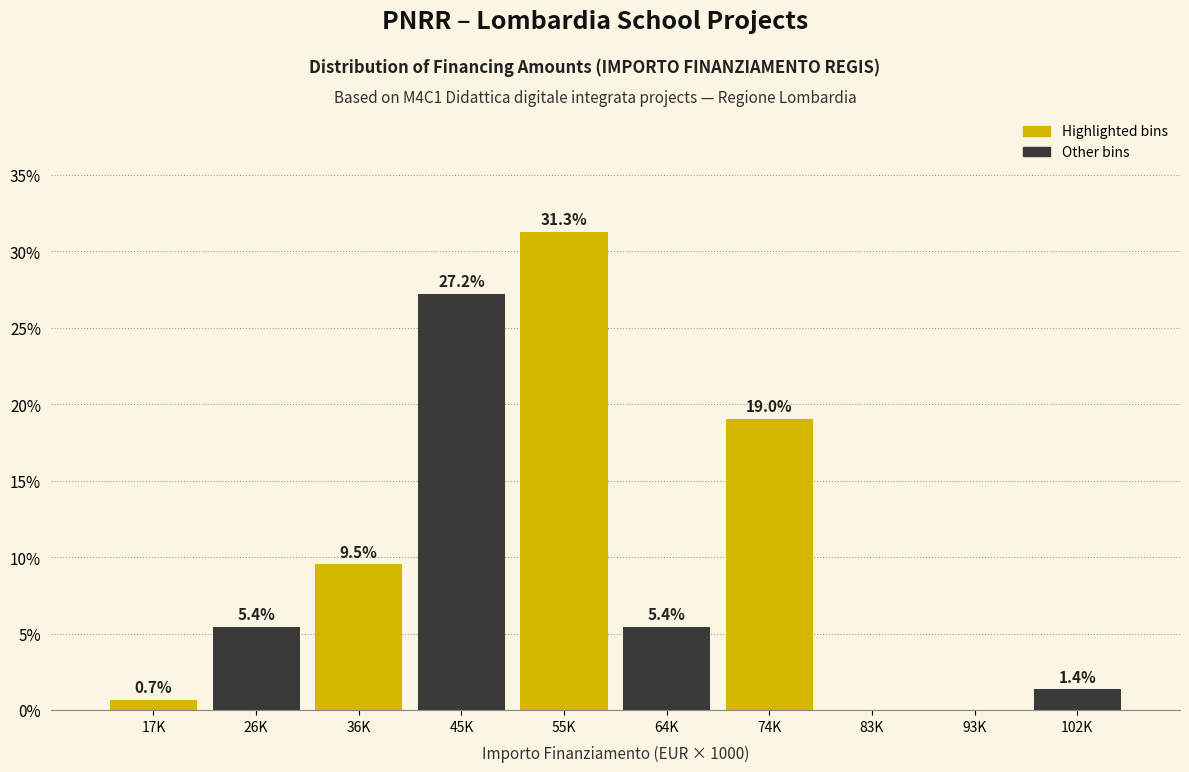

Reading left to right, transcribe all the data shown in this chart.

17K=0.7	26K=5.4	36K=9.5	45K=27.2	55K=31.3	64K=5.4	74K=19.0	83K=0.0	93K=0.0	102K=1.4